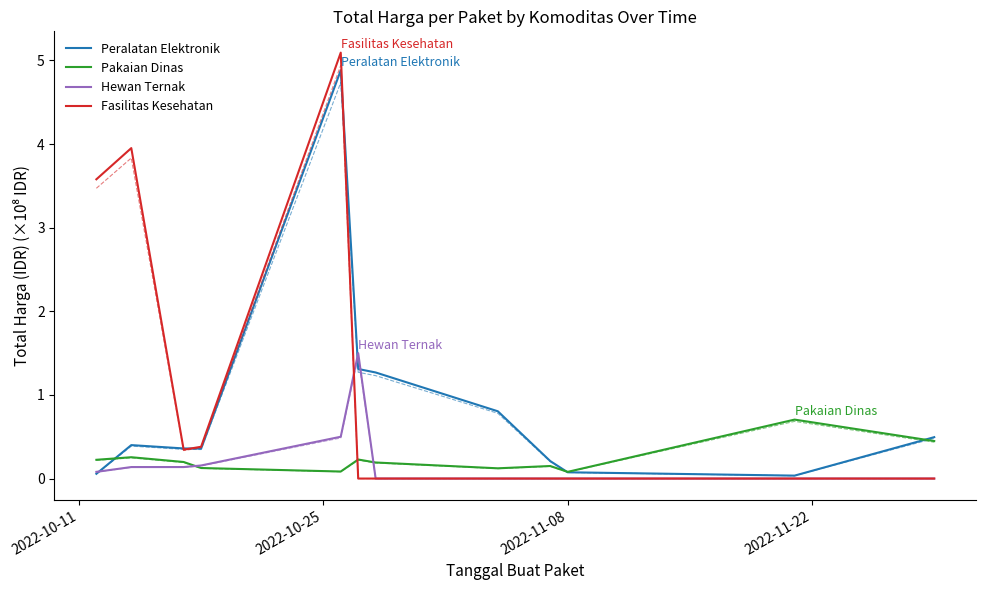

What is the average value of the Hewan Ternak series?

0.2